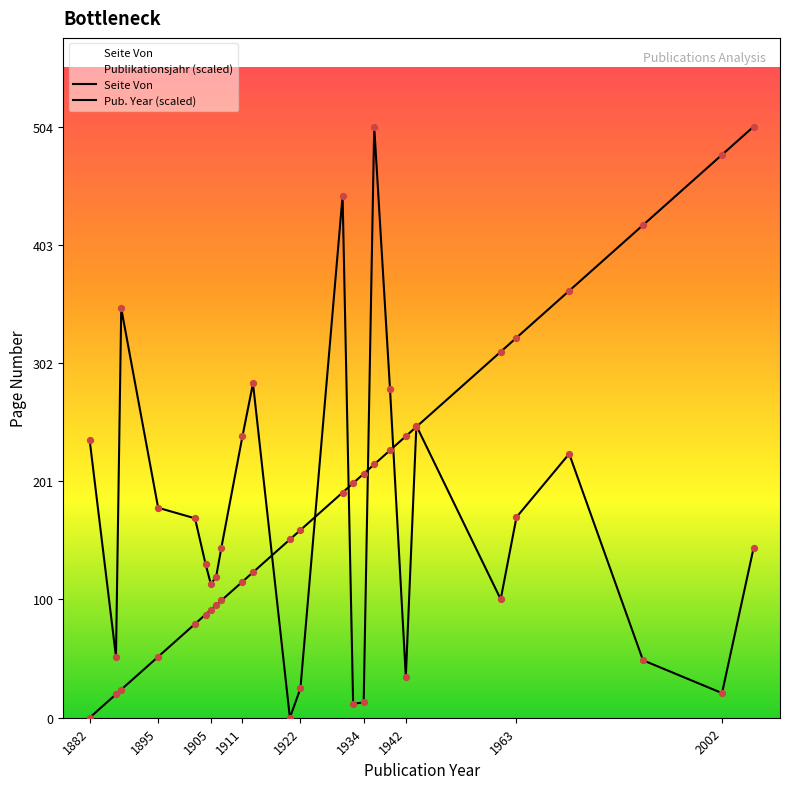

Which series has the widest spread of Y values?

Seite Von